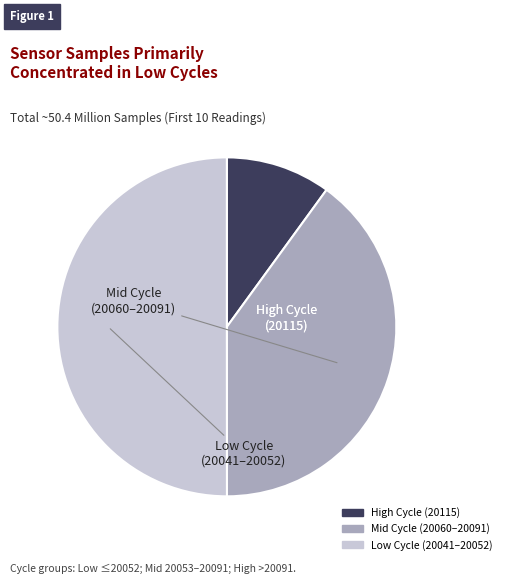

Which slice is the largest?

20041